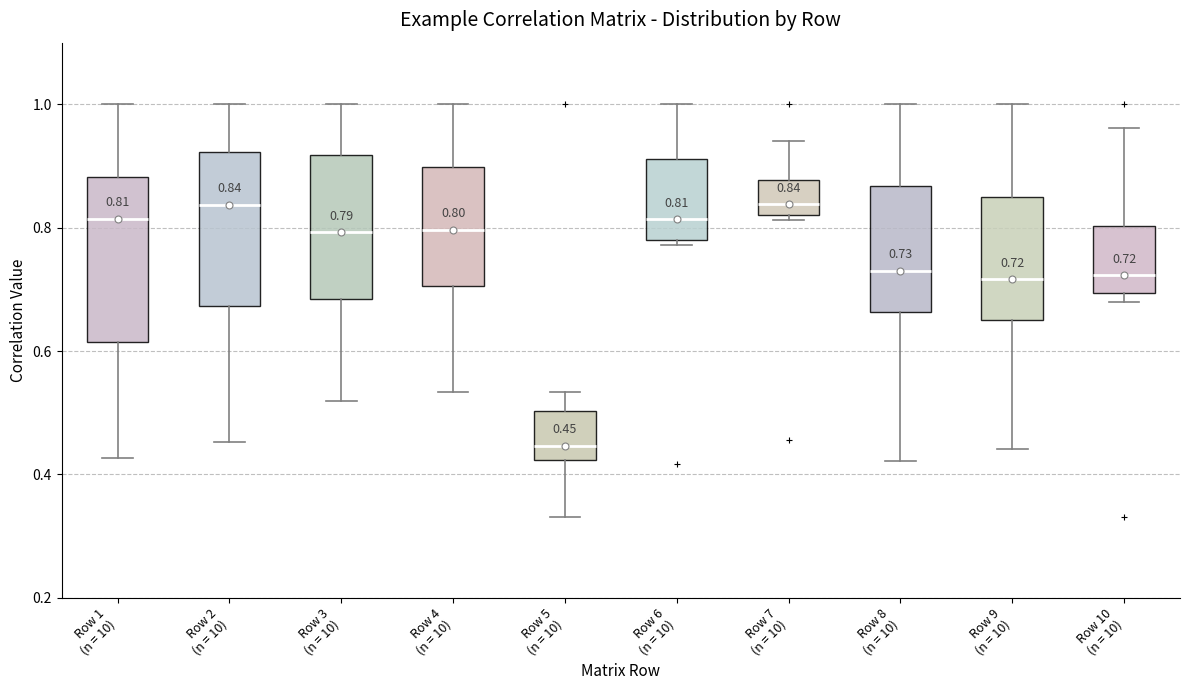

Which box has the lowest median line?

Row 5 (n = 10)